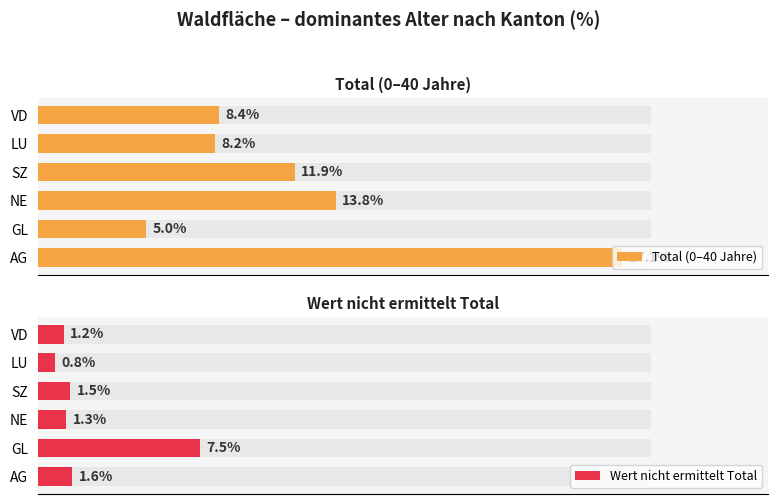

Count the number of categories in the chart.

6